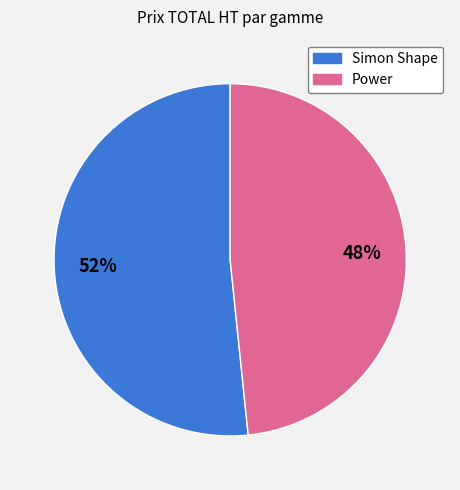

To the nearest percent, what is the average slice percentage?

50%